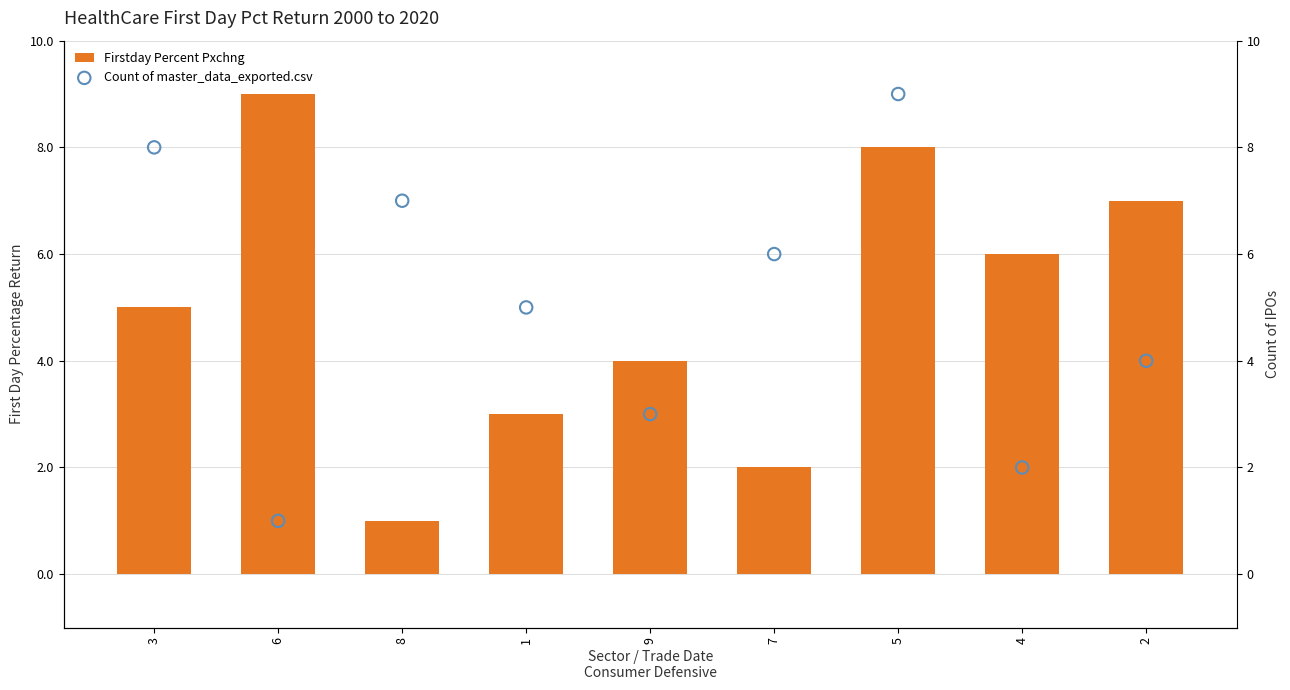

Which series has the largest total across all categories?

Firstday Percent Pxchng